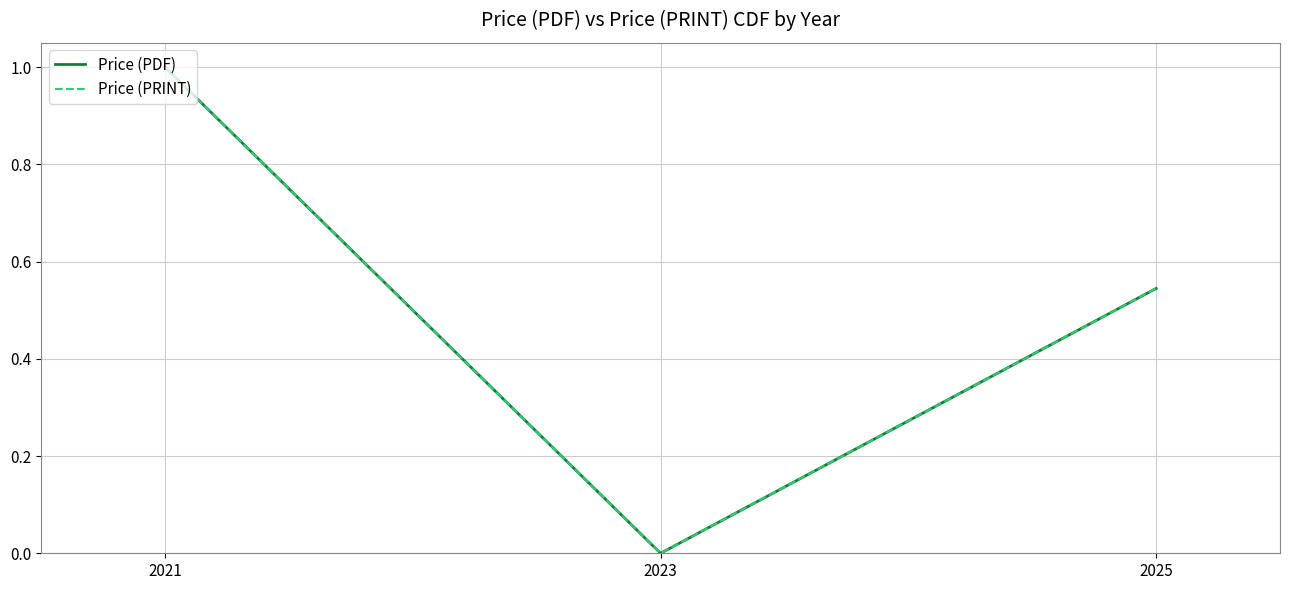

What is the difference between the maximum and minimum values in the Price (PDF) series?

1.0